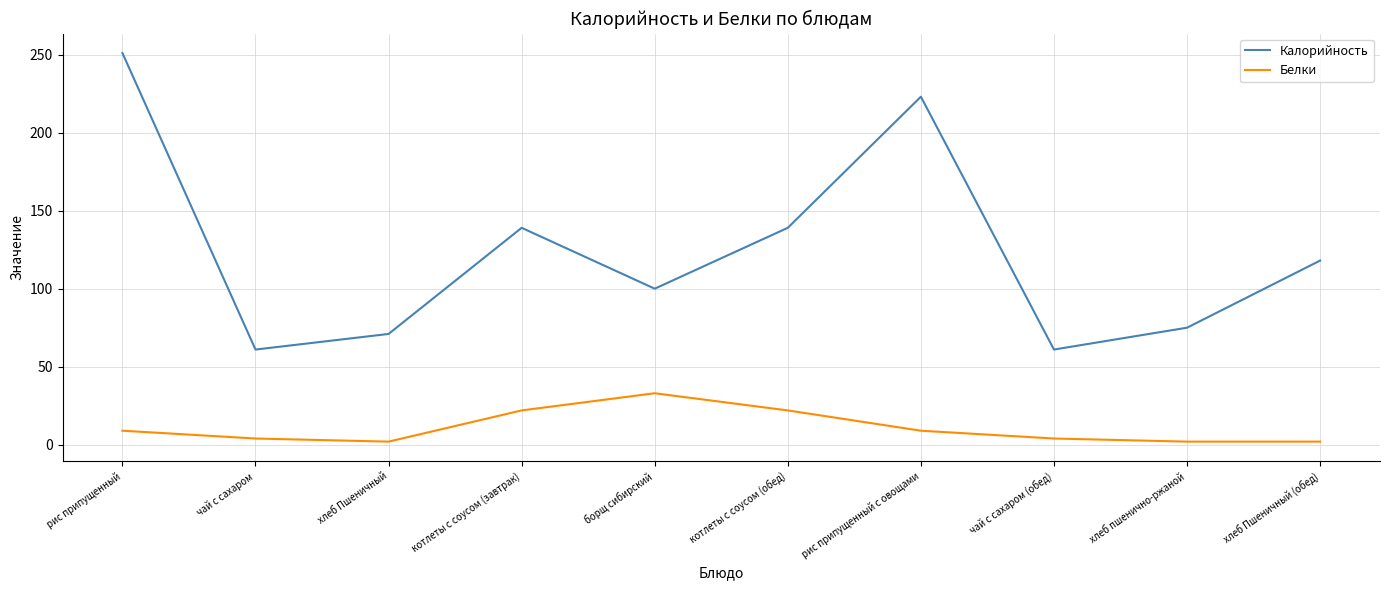

Is it true that Калорийность equals 118 at хлеб Пшеничный (обед)?

True